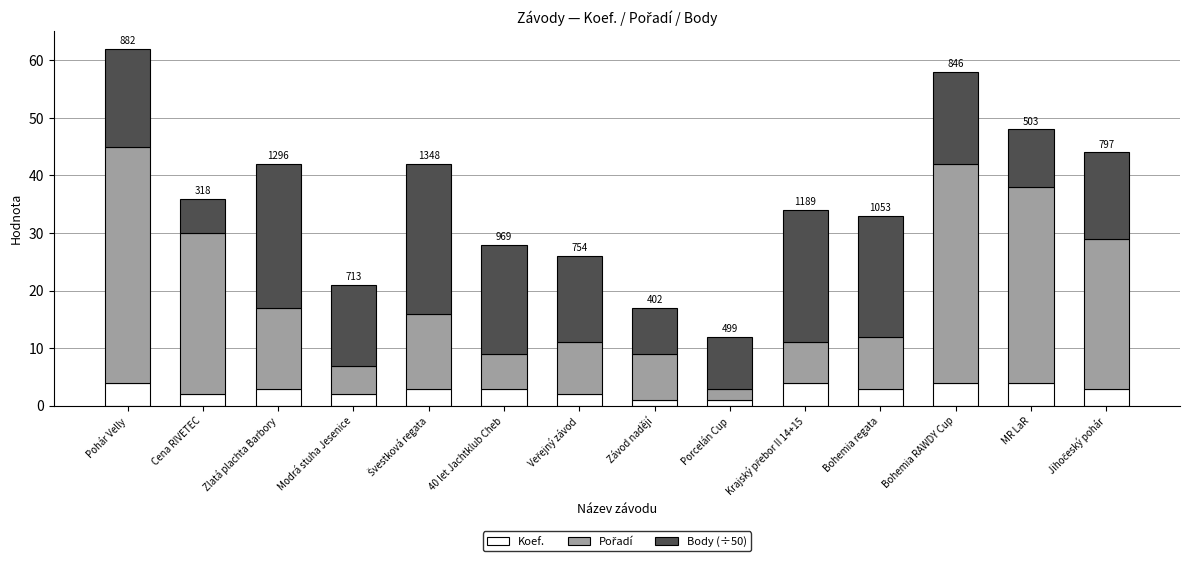

How many categories are shown in the chart?

14